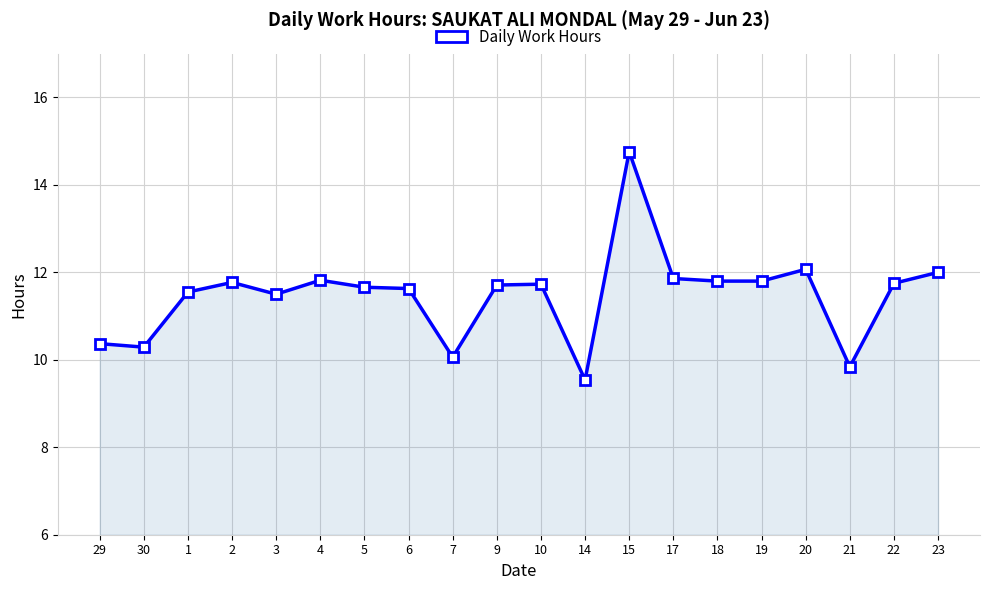

What is the value of the 7th point from the left?

11.7